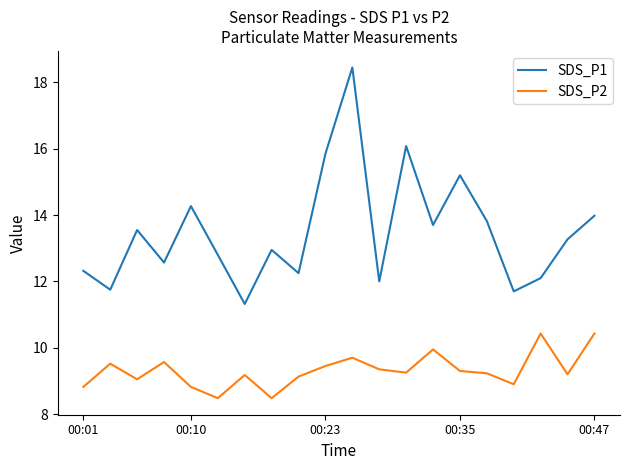

At how many categories does at least one series exceed 16?

2